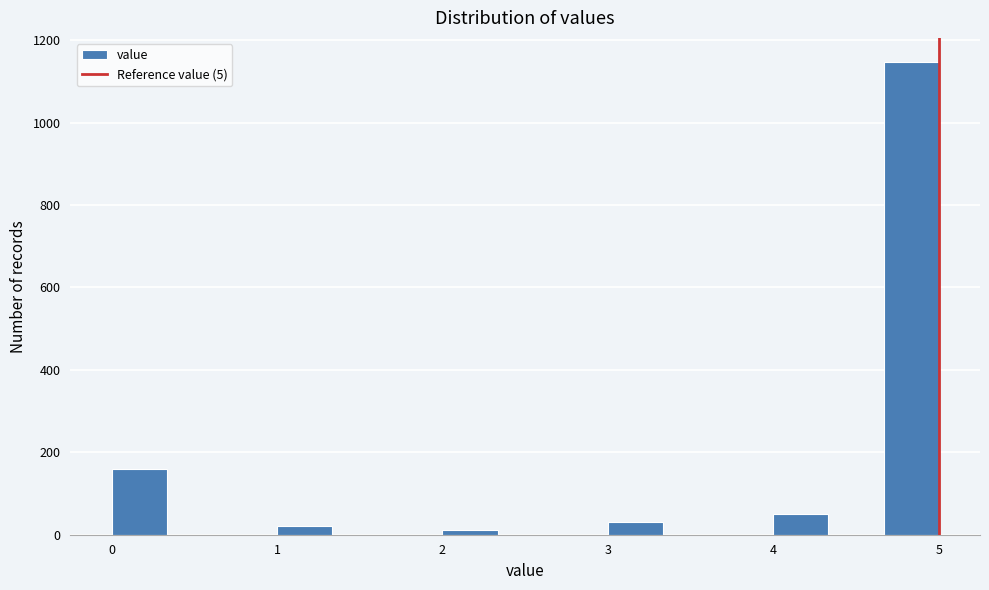

Read against the x-axis, roughly where is the centre of the tallest bar?

4.8